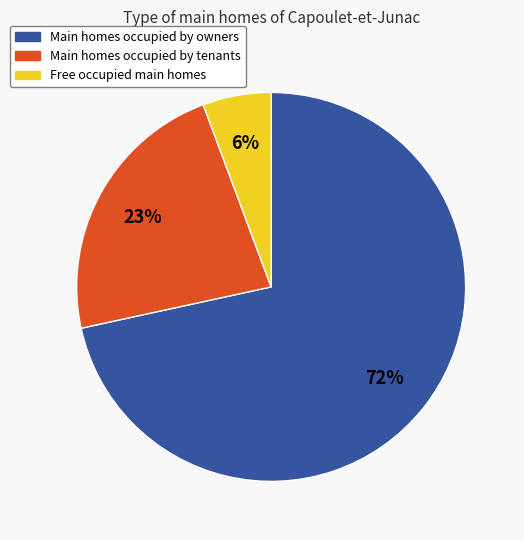

To the nearest percent, what is the average slice percentage?

33%